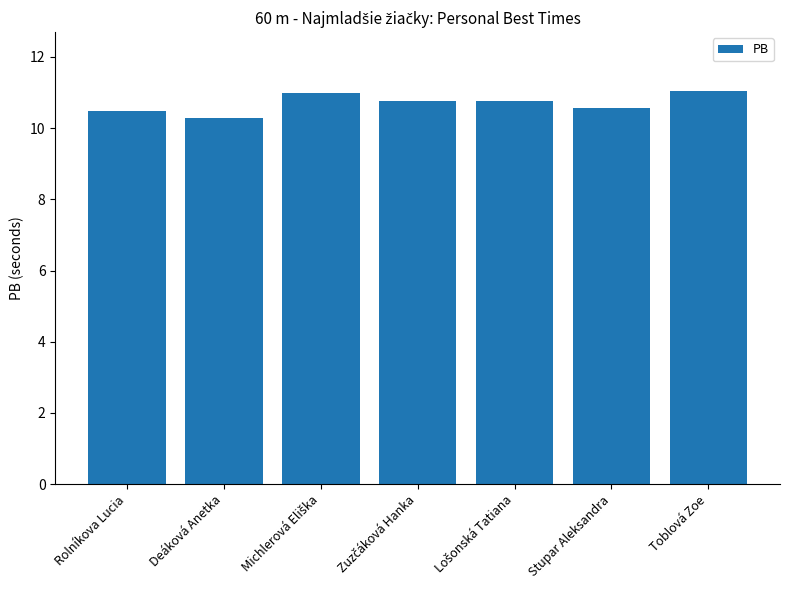

Reading left to right, transcribe all the data shown in this chart.

10.5	10.3	11.0	10.8	10.8	10.6	11.0